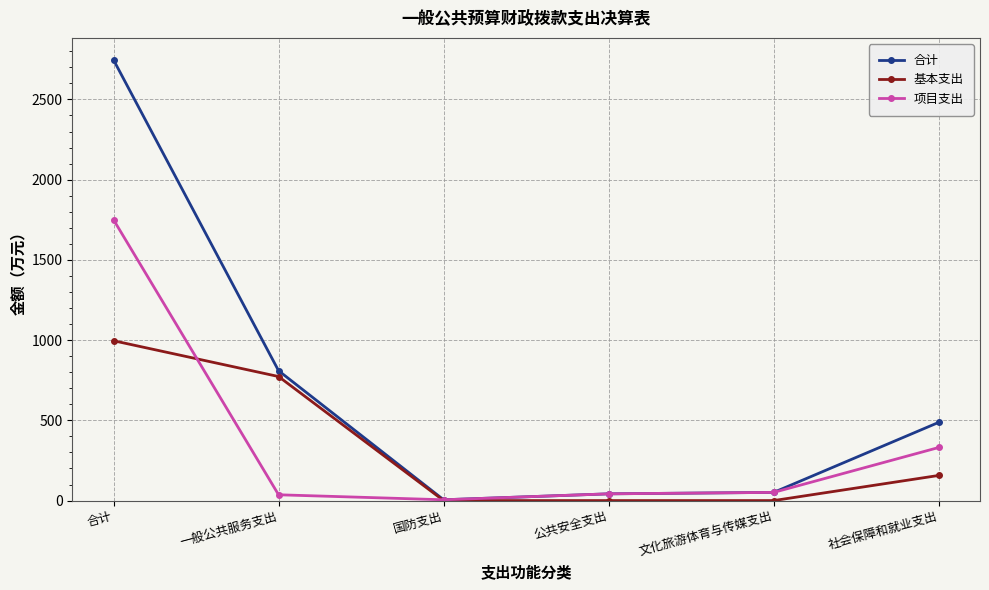

Is the value of 基本支出 at 社会保障和就业支出 greater than the value of 项目支出 at 社会保障和就业支出?

No